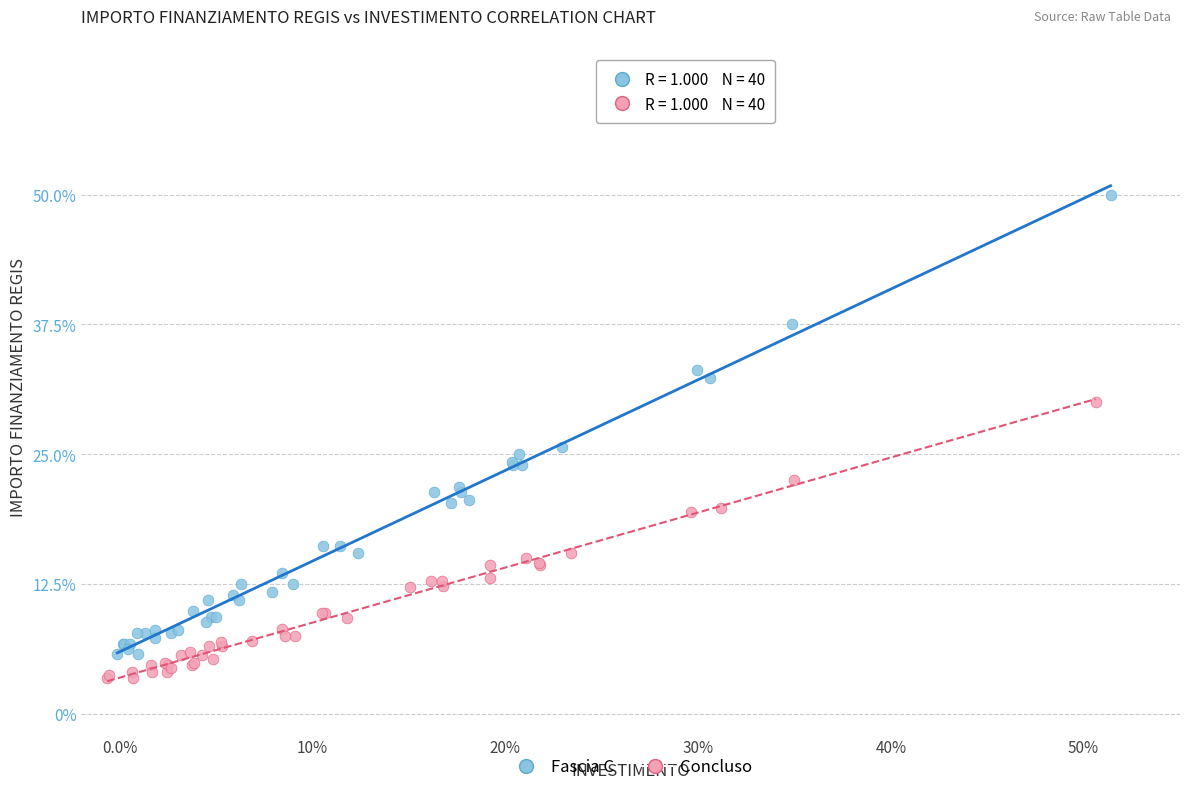

Which series contains the lowest Y value?

Concluso